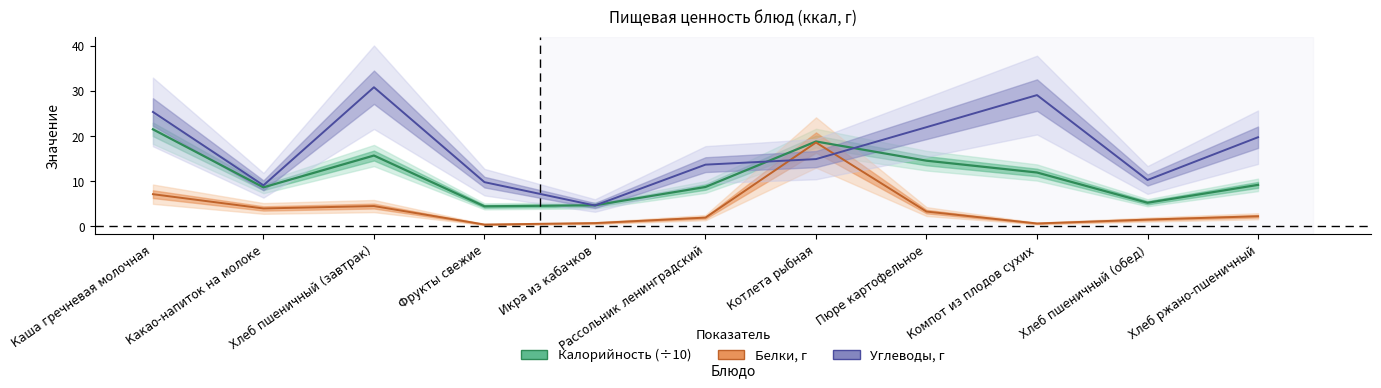

True or false: Углеводы, г has a value of 48.1 at Хлеб пшеничный (завтрак).

False